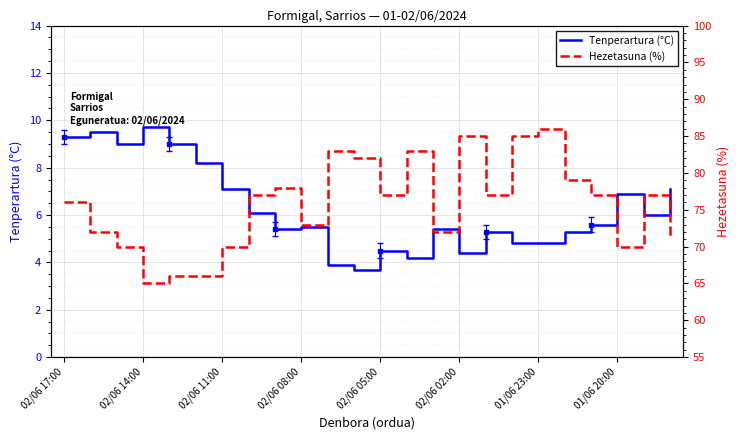

At which category does Hezetasuna (%) reach its first local peak?

8